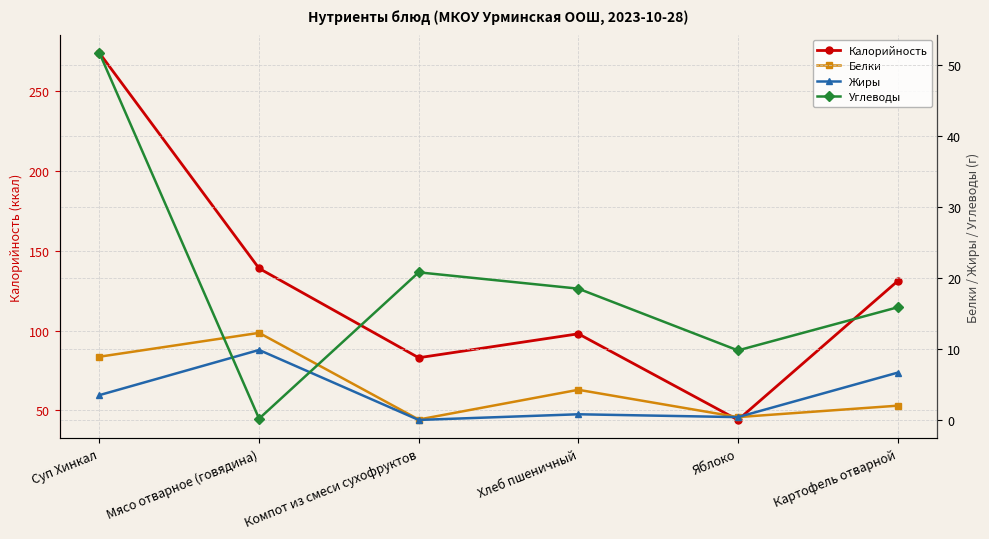

Where do Углеводы and Жиры first cross each other?

Суп Хинкал and Мясо отварное (говядина)